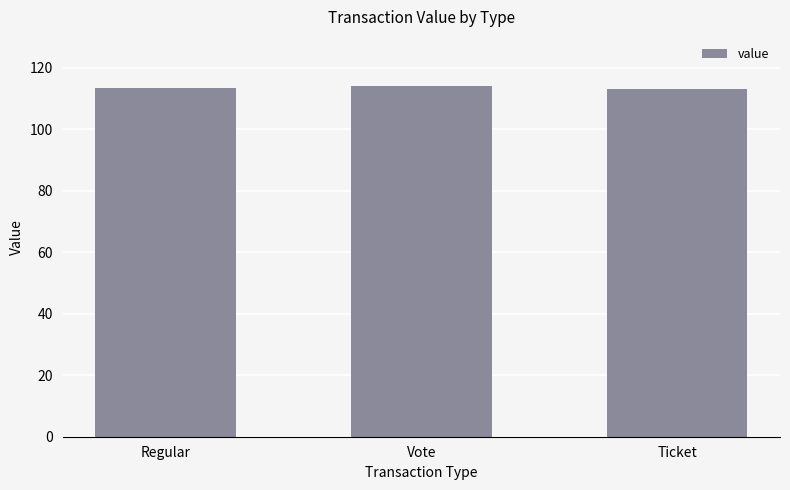

What is the difference between the maximum and minimum values?

1.1